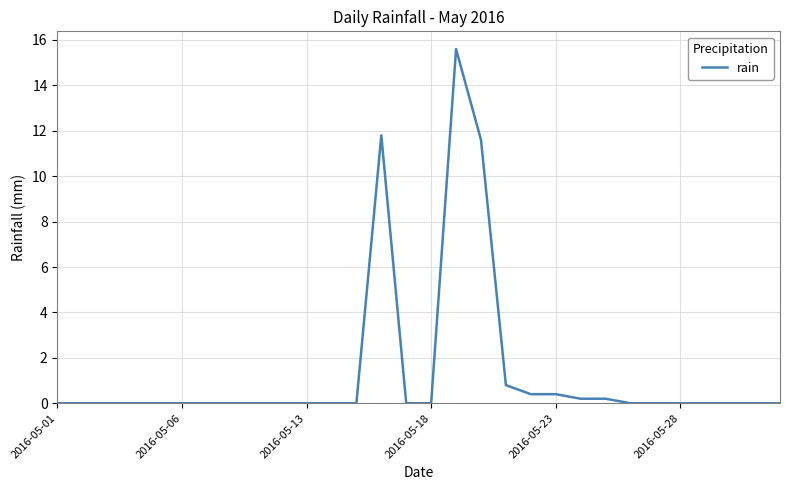

Reading right to left, list all the values displayed in this chart.

0.0	0.0	0.0	0.0	0.0	0.0	0.0	0.2	0.2	0.4	0.4	0.8	11.6	15.6	0.0	0.0	11.8	0.0	0.0	0.0	0.0	0.0	0.0	0.0	0.0	0.0	0.0	0.0	0.0	0.0